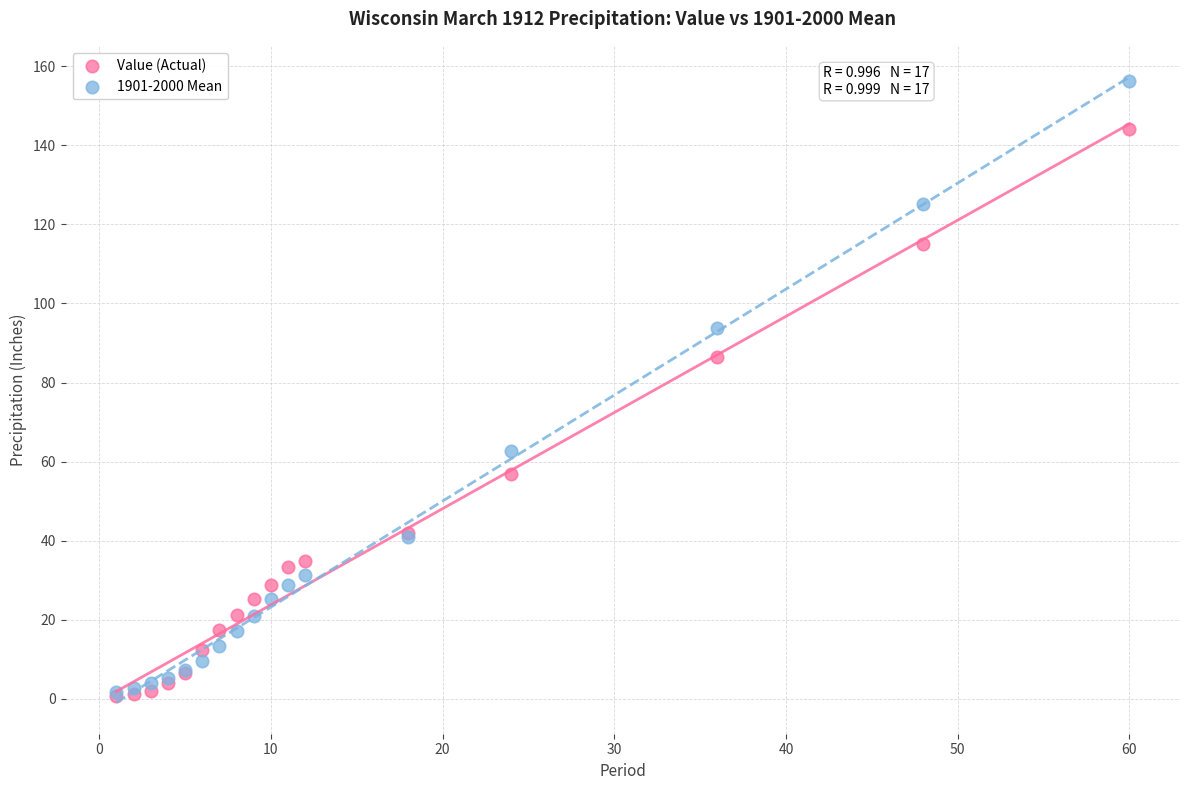

Across all series, what Y value is closest to 78?

86.6